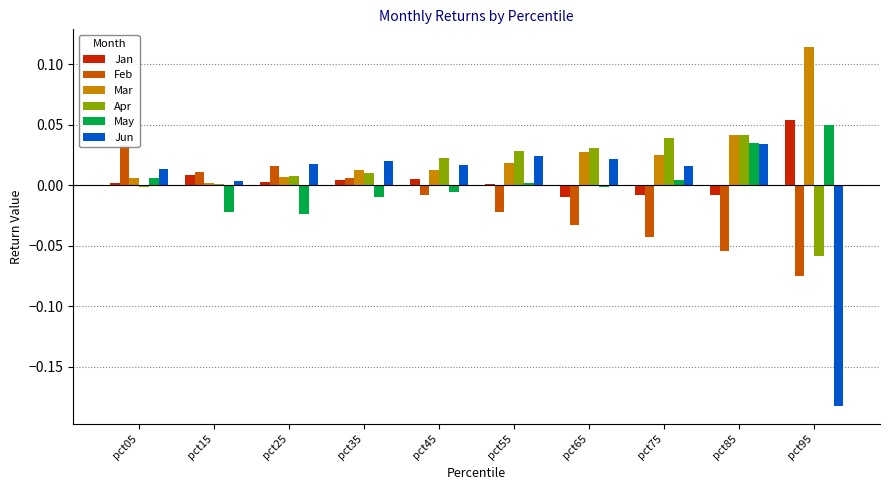

Which category has the highest value in the Jun series?

pct85